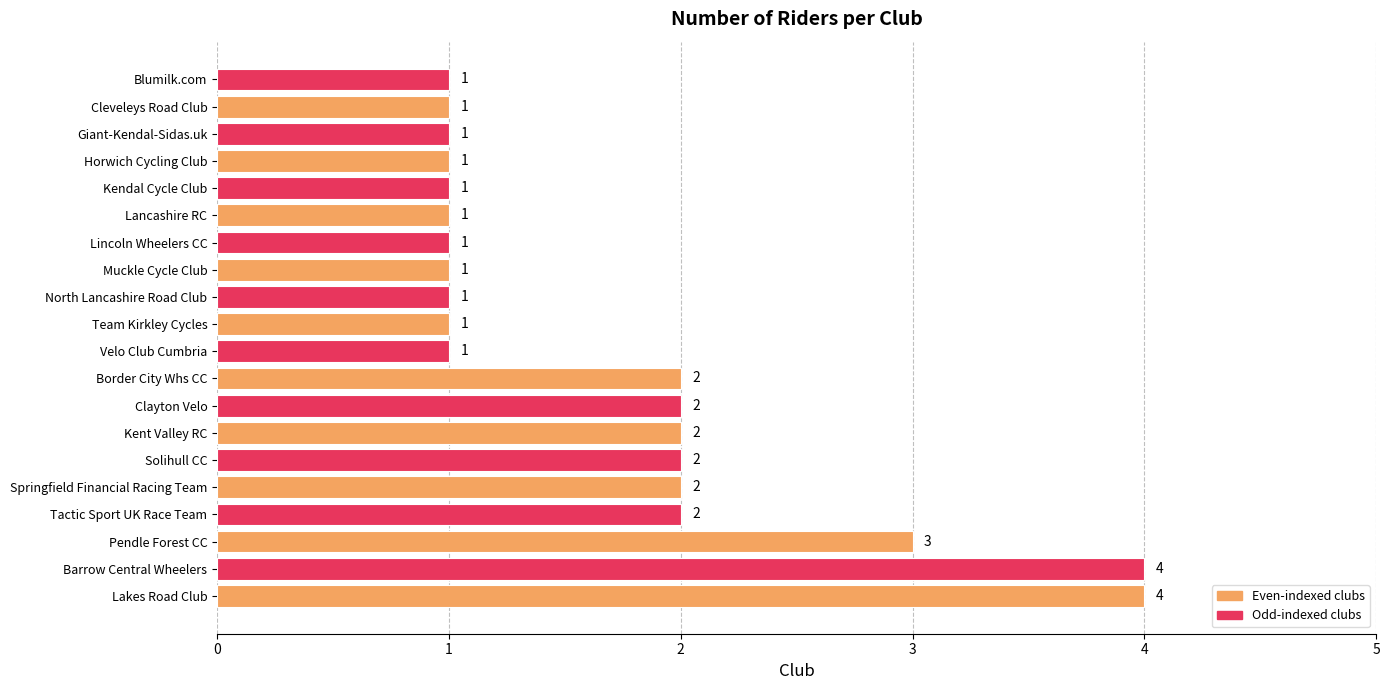

Count the values in the range 1 to 2.

17